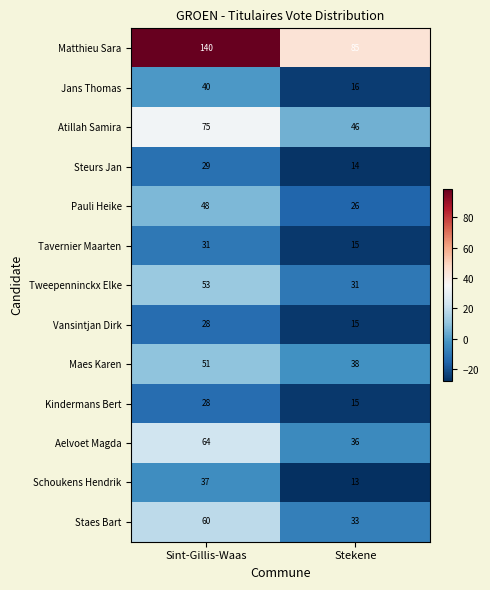

How many data points does each series have?

2